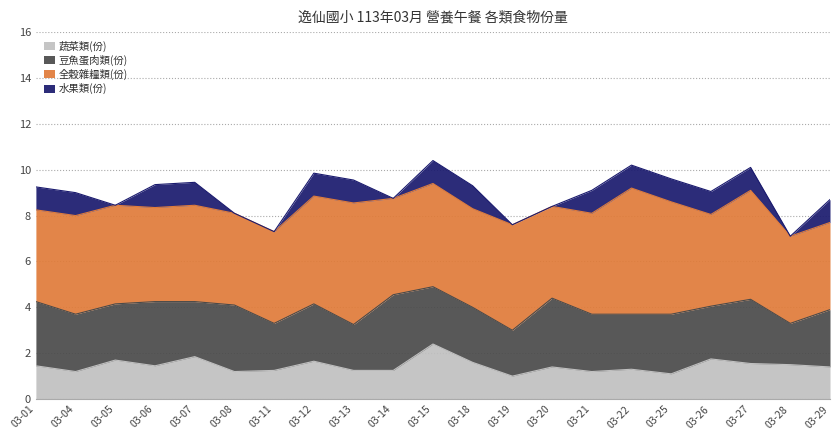

At which category is the sum across all series the highest?

03-15